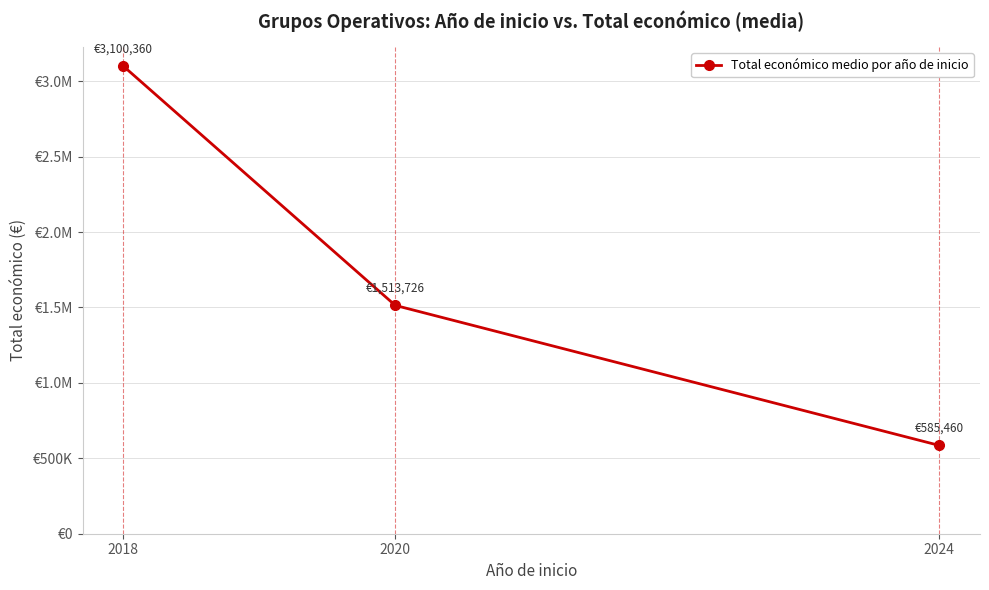

Reading left to right, list all the values displayed in this chart.

3100360	1513726	585460